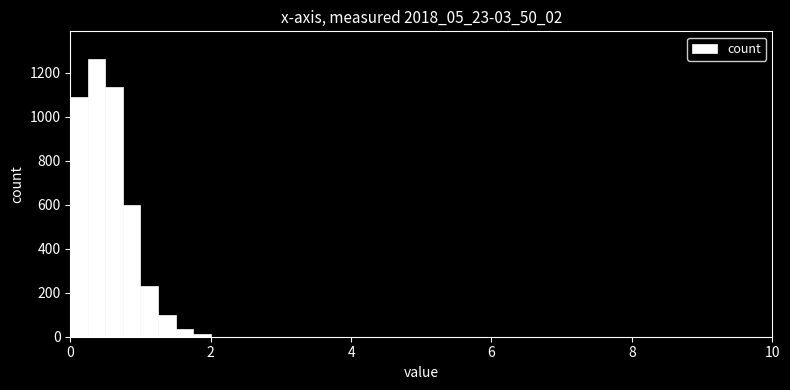

Read against the x-axis, roughly where is the centre of the tallest bar?

0.4